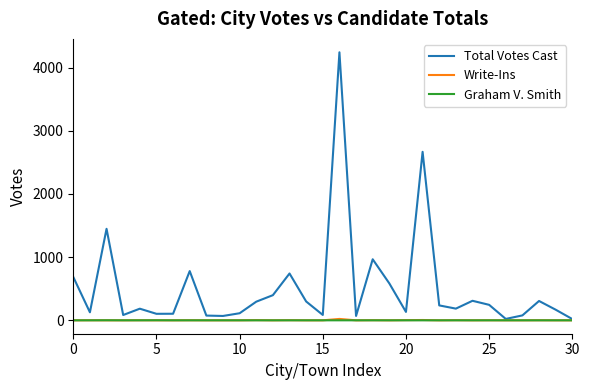

Which series has the largest total across all categories?

Total Votes Cast